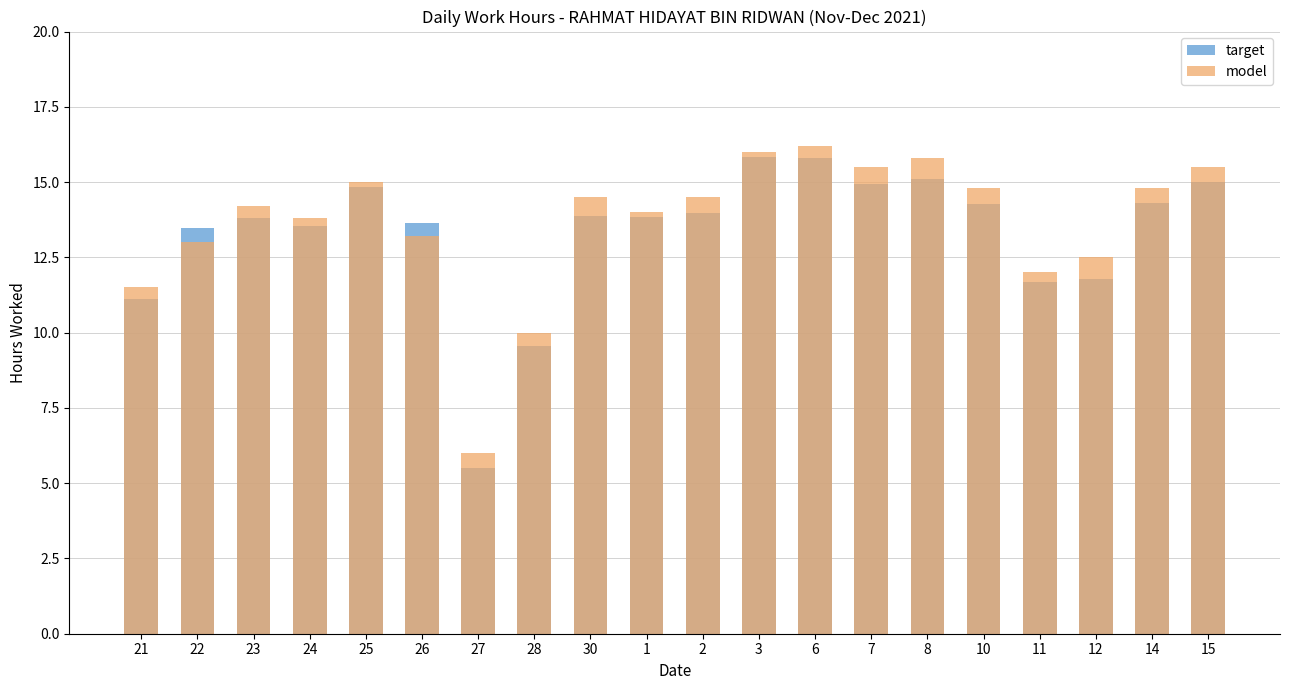

True or false: model has a value of 15.0 at 25.

True